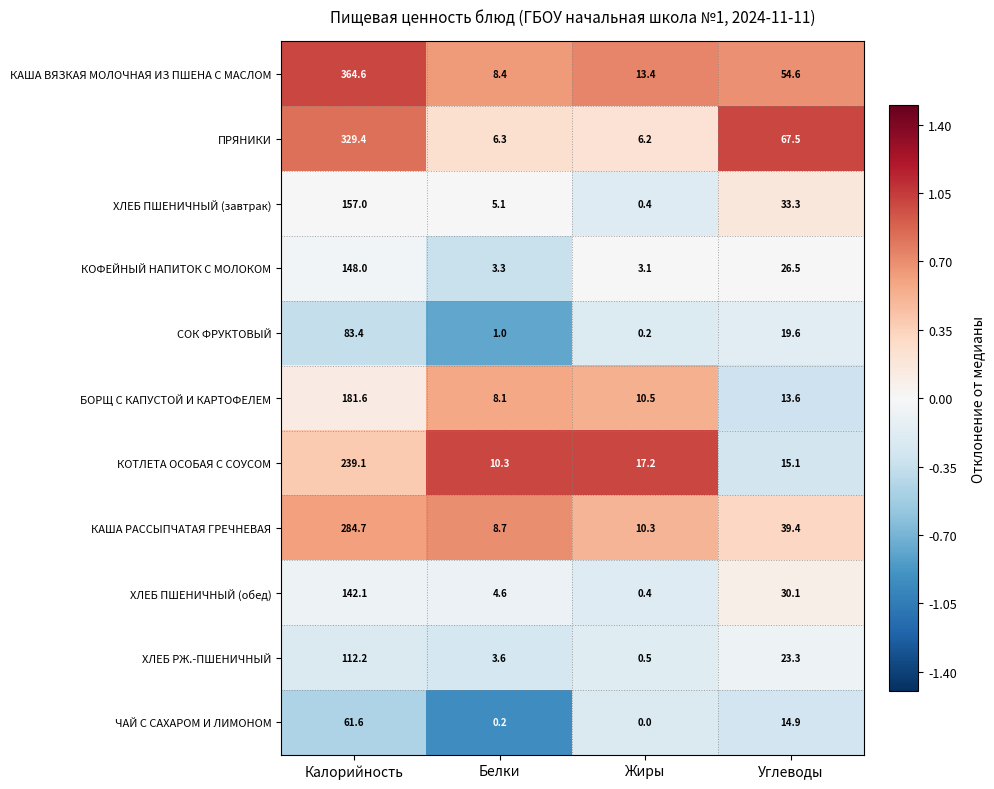

The value of КАША ВЯЗКАЯ МОЛОЧНАЯ ИЗ ПШЕНА С МАСЛОМ at Белки is 12.7. True or false?

False